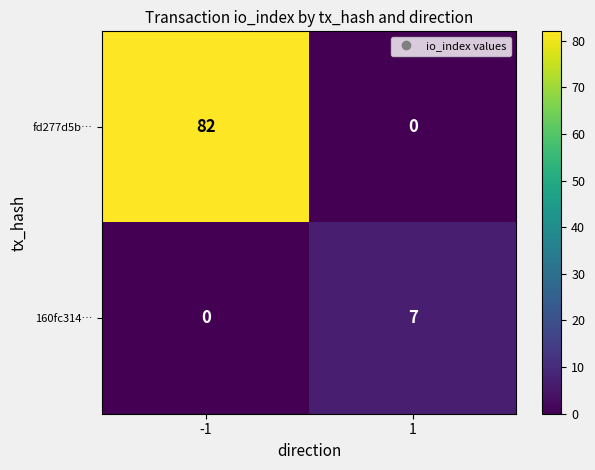

What is the maximum value for fd277d5b…?

82